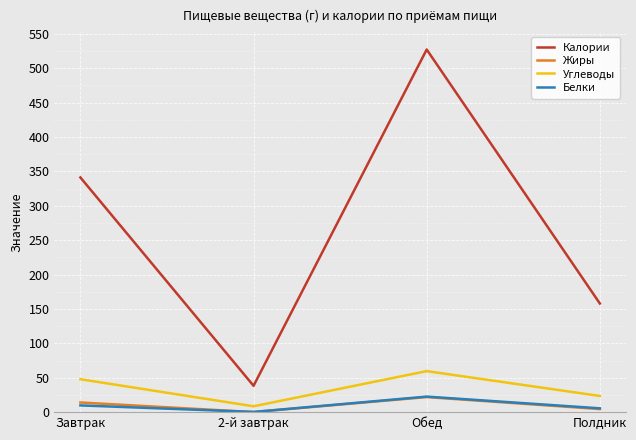

True or false: Калории and Углеводы cross at least once.

False